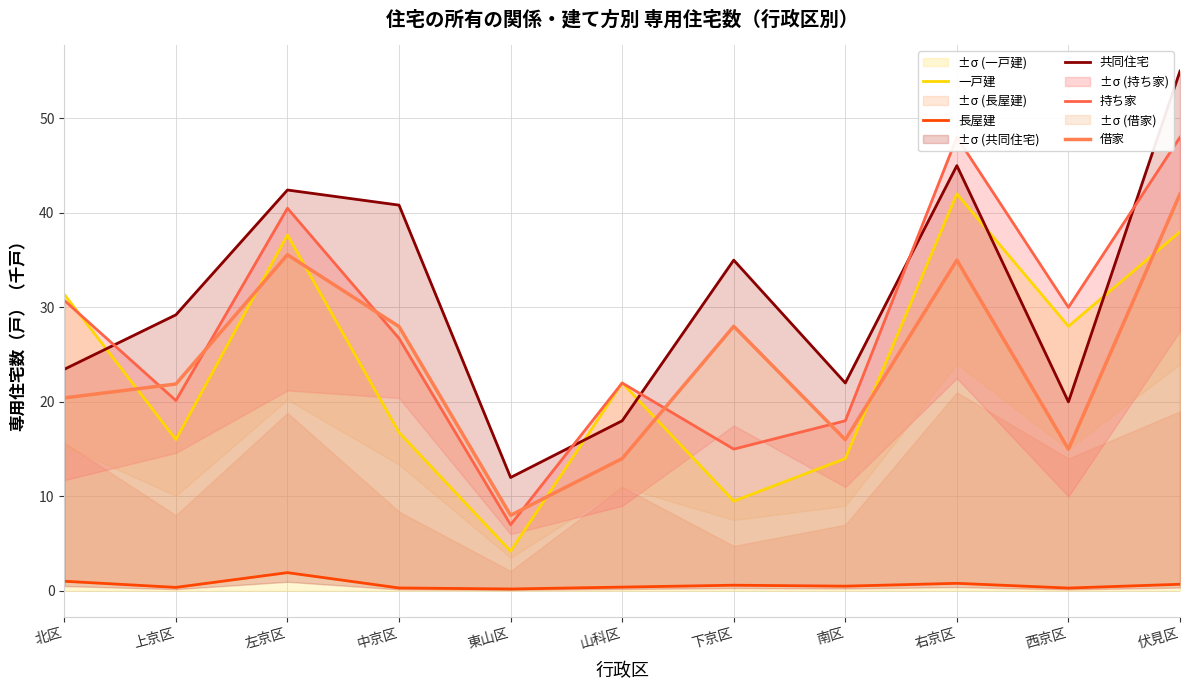

How many values in the 借家 series are below 21?

5